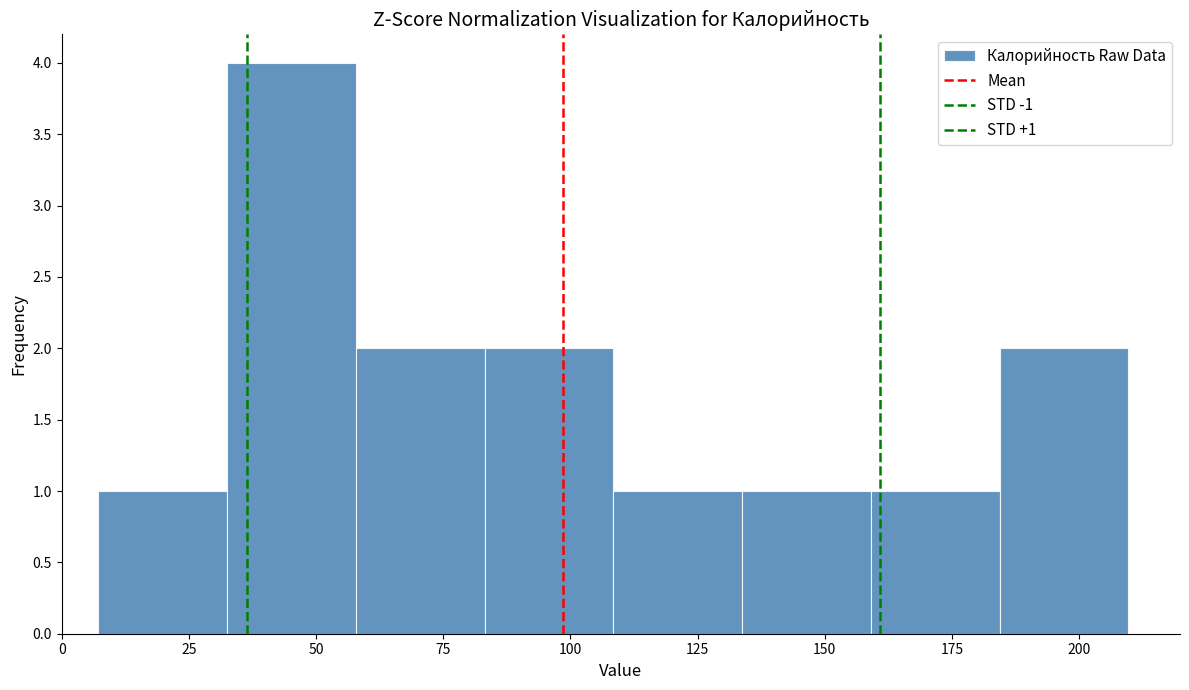

Over which range of the x-axis is the bar tallest?

35 to 60